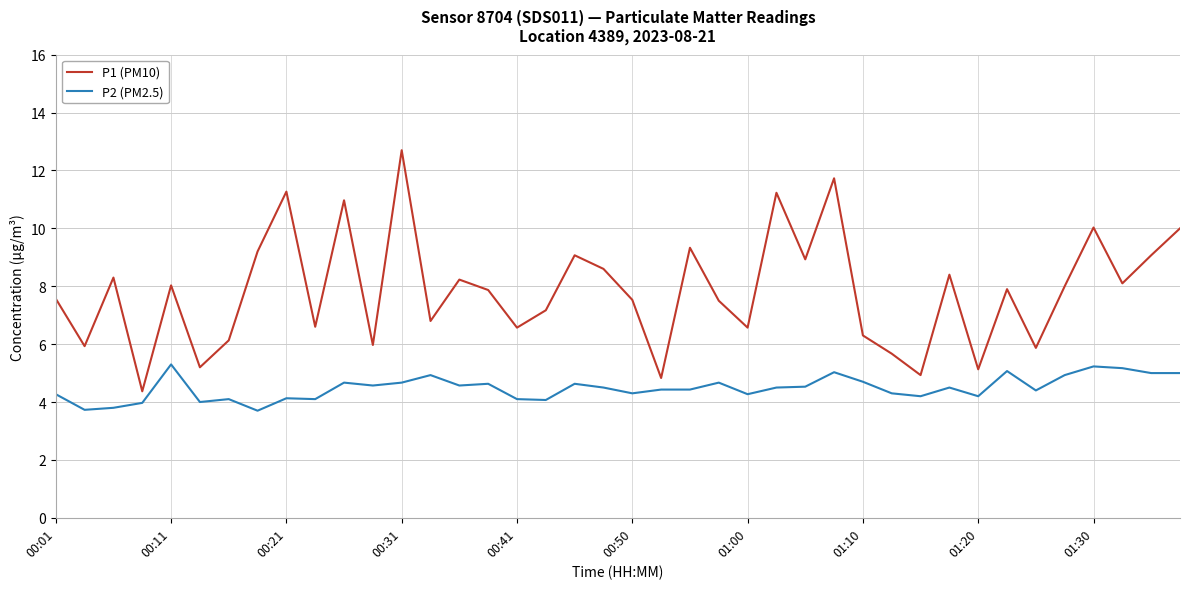

What is the difference between the maximum and minimum values in the P2 (PM2.5) series?

1.6